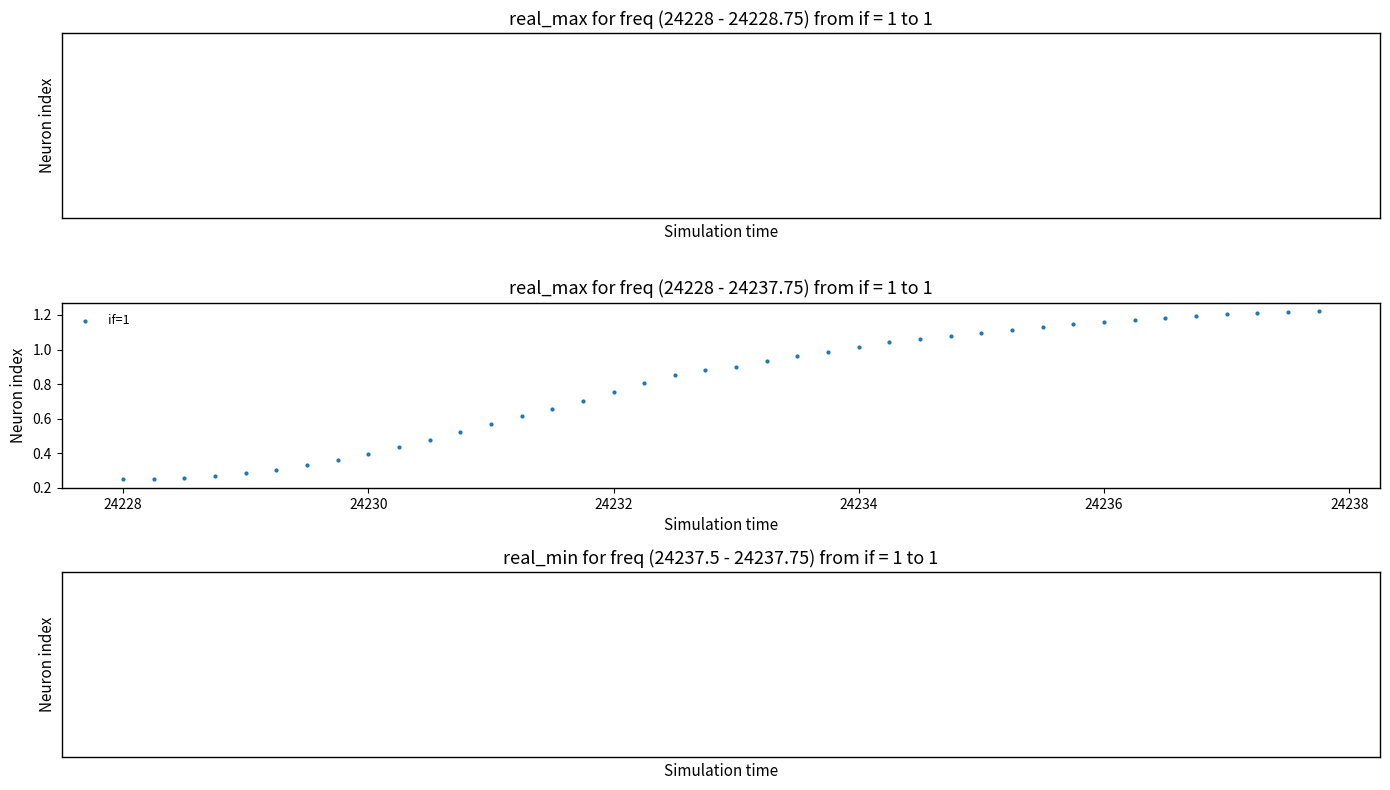

What is the range of X values (max minus min)?

9.8